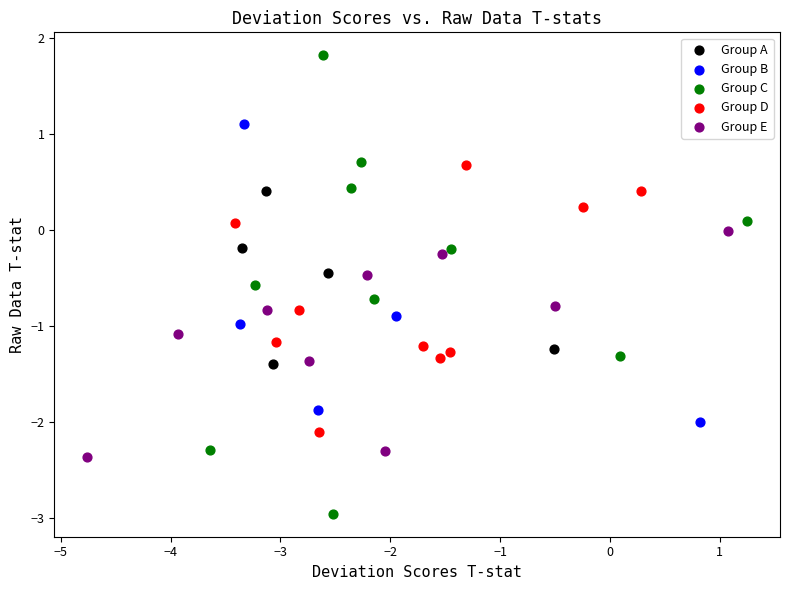

Which series contains the lowest Y value?

Group C